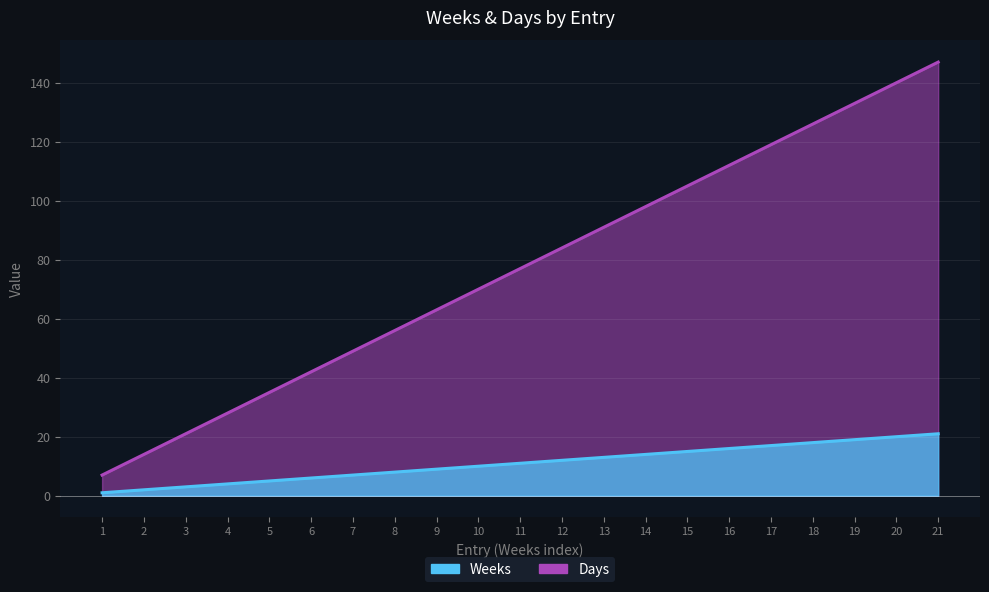

True or false: Days and Weeks cross at least once.

False